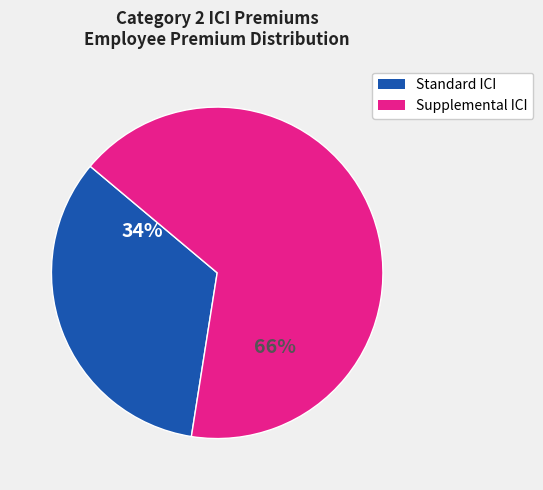

To the nearest percent, what is the average slice percentage?

50%